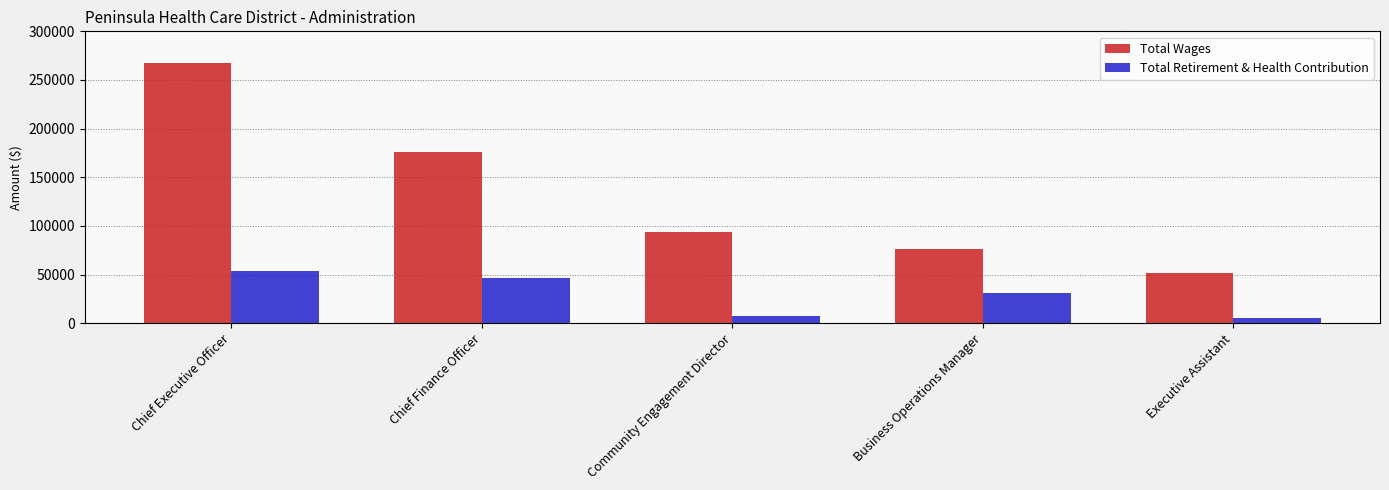

What is the sum of all Total Wages values?

664734